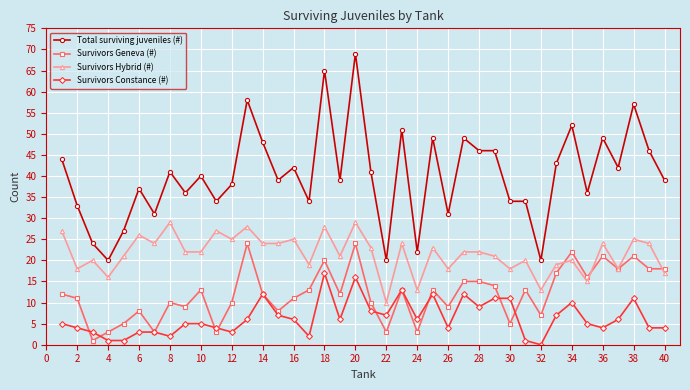

How many lines are shown in the chart?

4